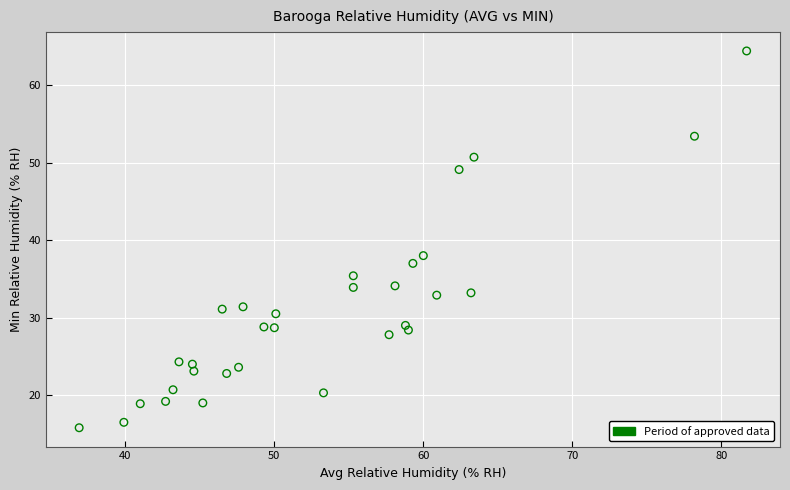

What Y value in the scatter plot is closest to 40?

38.0